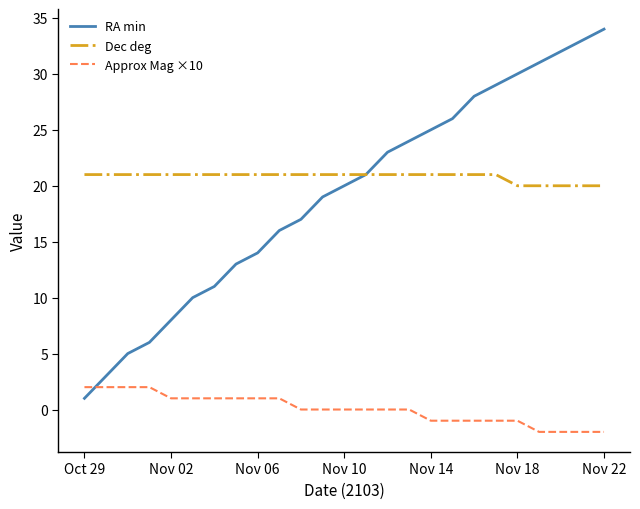

What is the maximum value shown in the chart?

34